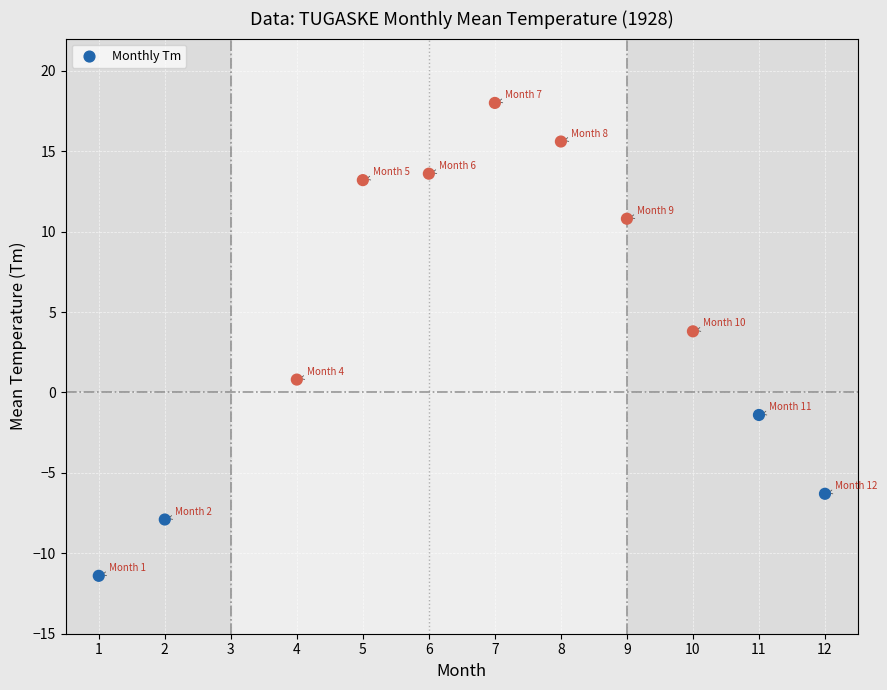

What Y value in the scatter plot is closest to 3?

3.8